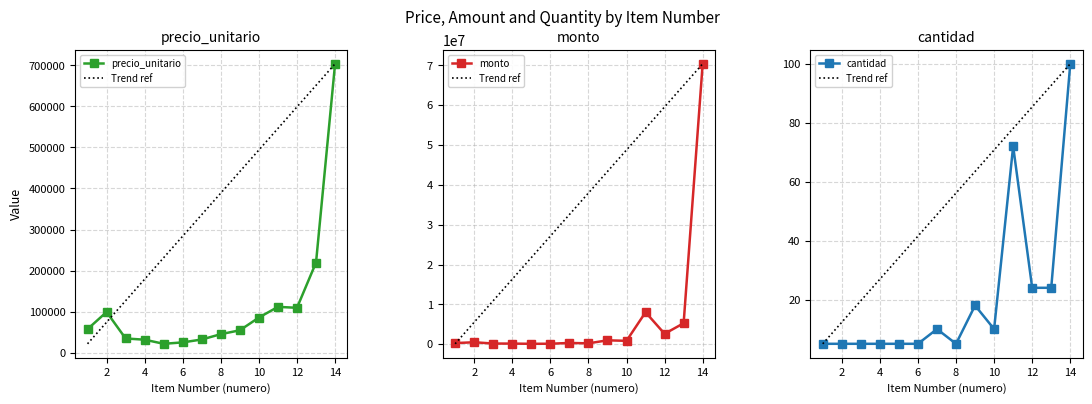

What is the spread (max minus min) of values at 12?

2621448